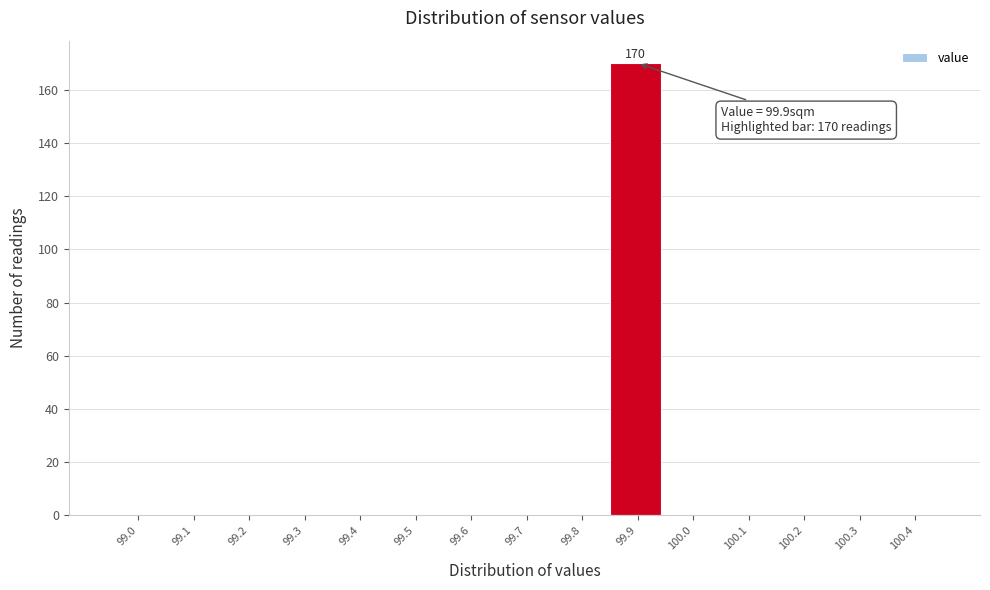

Reading left to right, transcribe all the data shown in this chart.

99.0=0	99.1=0	99.2=0	99.3=0	99.4=0	99.5=0	99.6=0	99.7=0	99.8=0	99.9=170	100.0=0	100.1=0	100.2=0	100.3=0	100.4=0